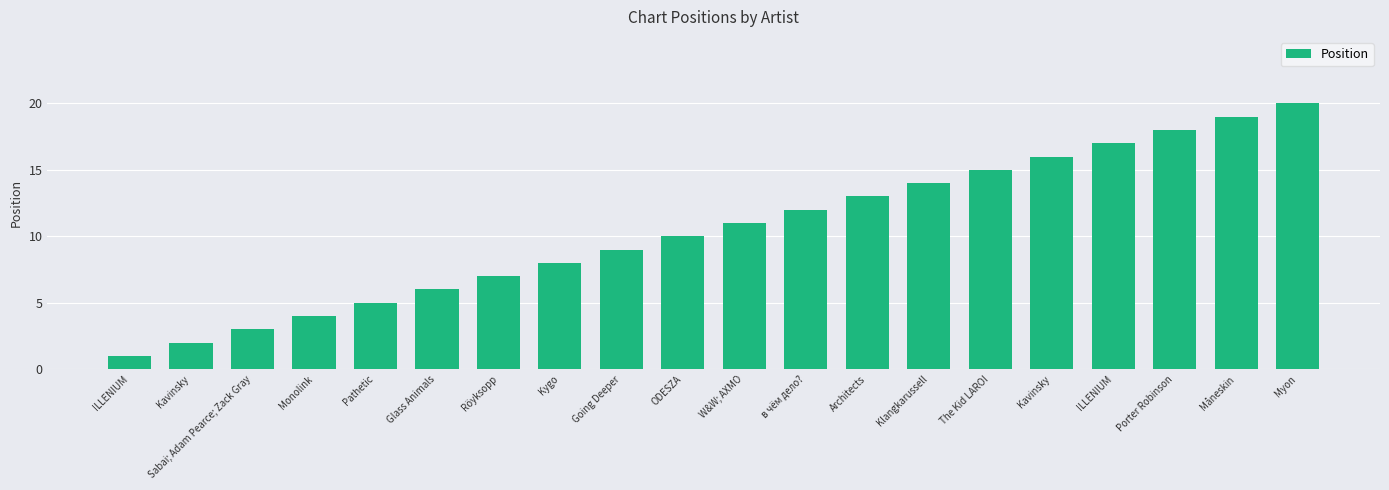

How many values are below 11?

10